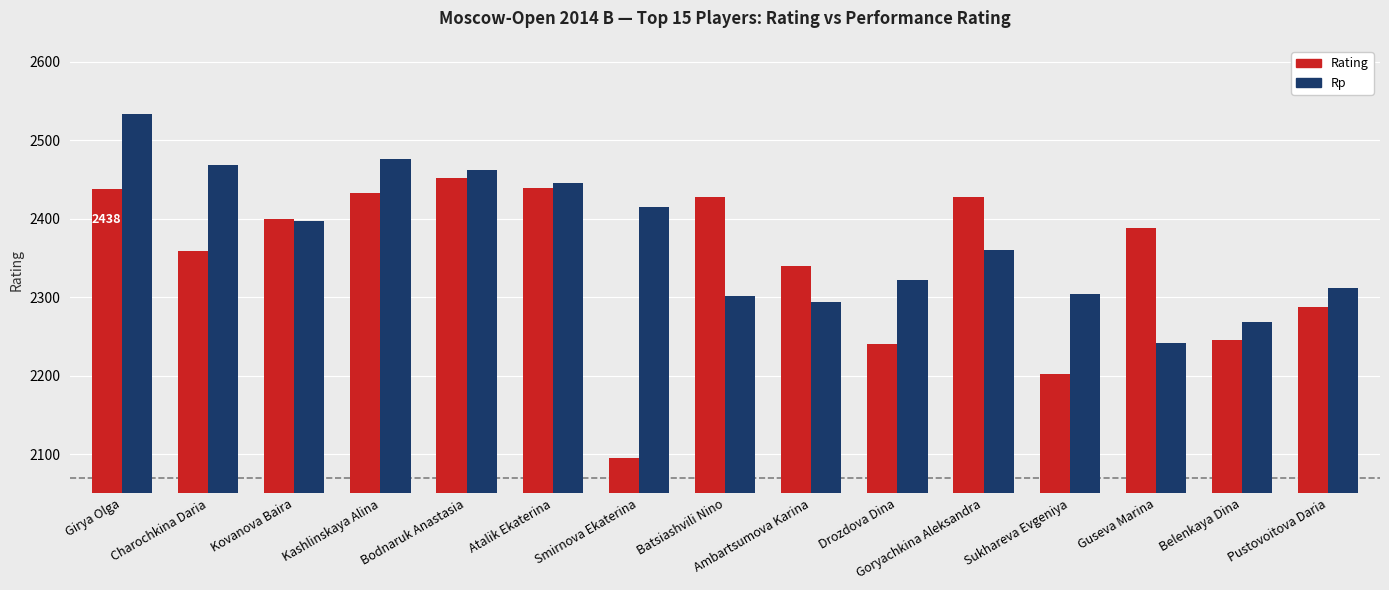

The value of Rating at Goryachkina Aleksandra is 3819. True or false?

False